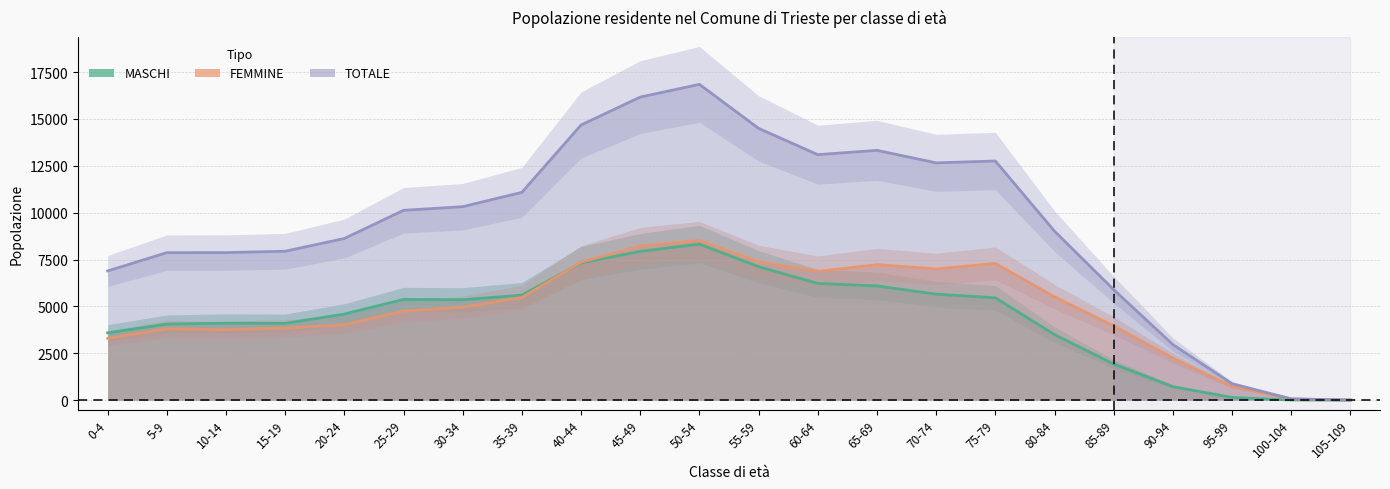

True or false: TOTALE and MASCHI intersect in this chart.

False